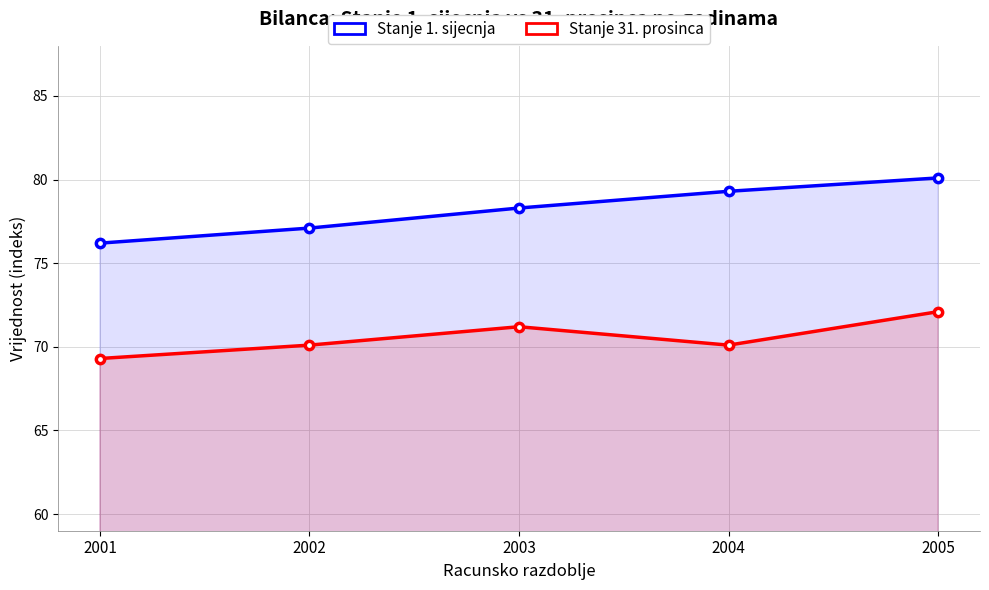

What are all the series names shown in the legend?

Stanje 1. sijecnja, Stanje 31. prosinca